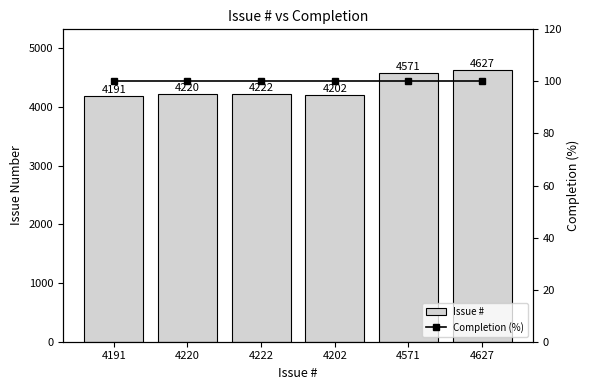

Which series has the largest total across all categories?

Issue #